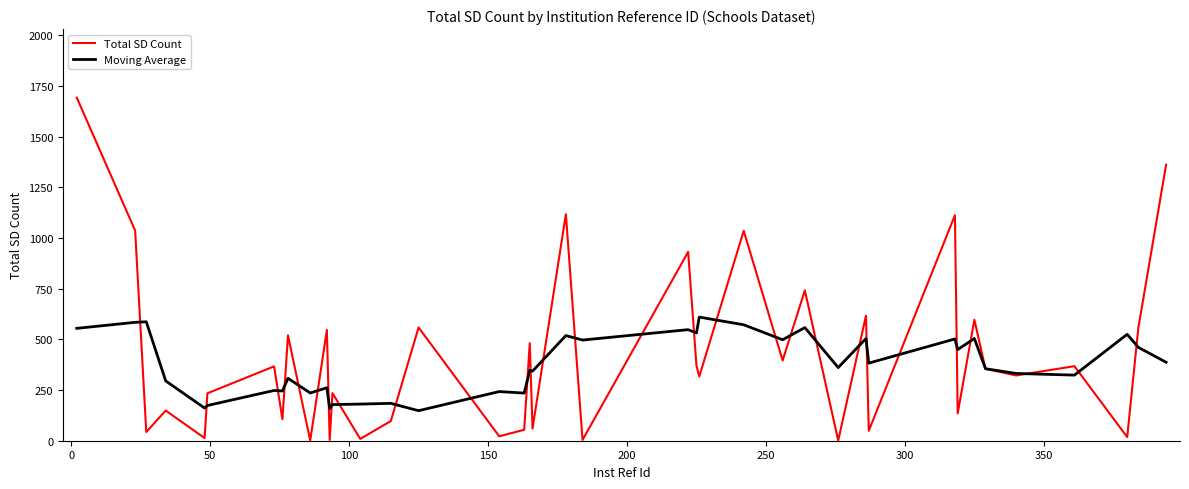

What is the smallest value displayed?

1.0